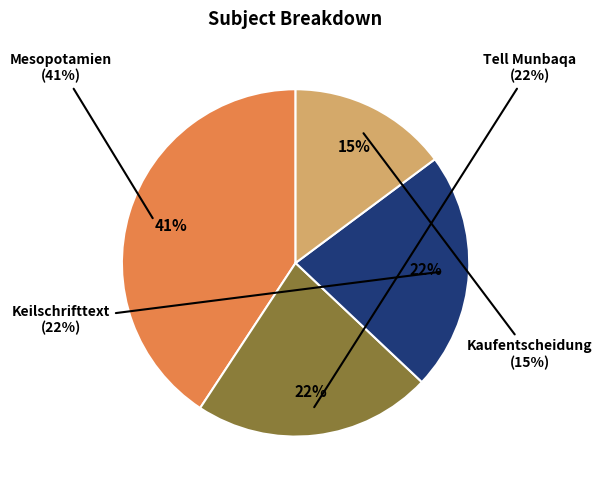

What is the smallest slice in the pie chart?

Kaufentscheidung